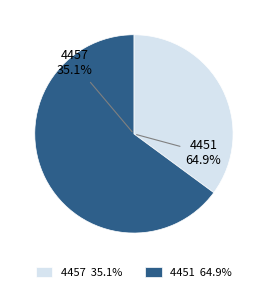

Is the sum of 4451 and 4457 greater than half?

Yes